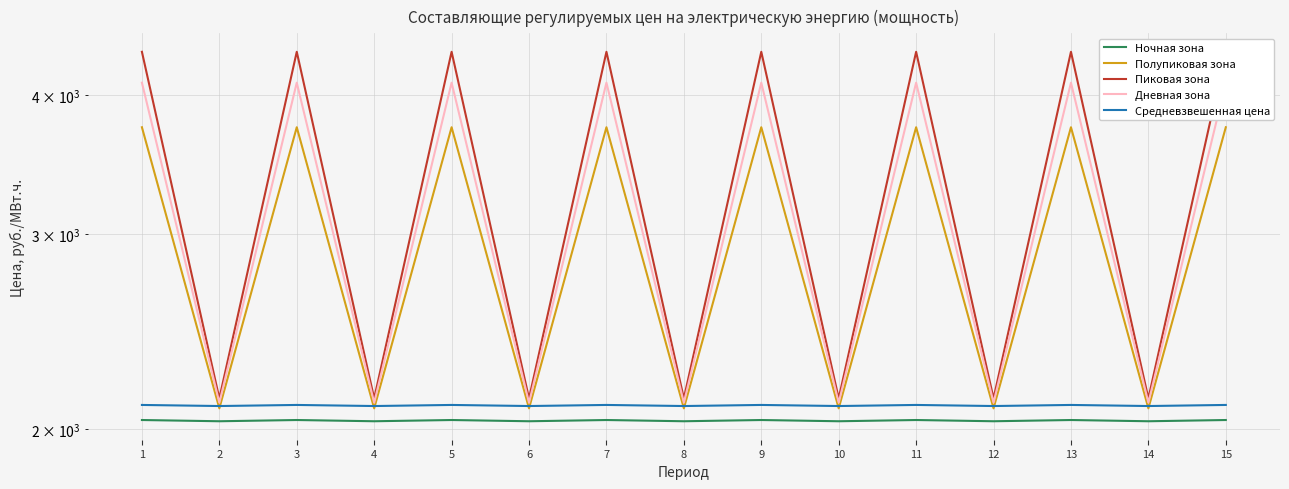

In Средневзвешенная цена, how many points are lower than both neighbors (excluding endpoints)?

7